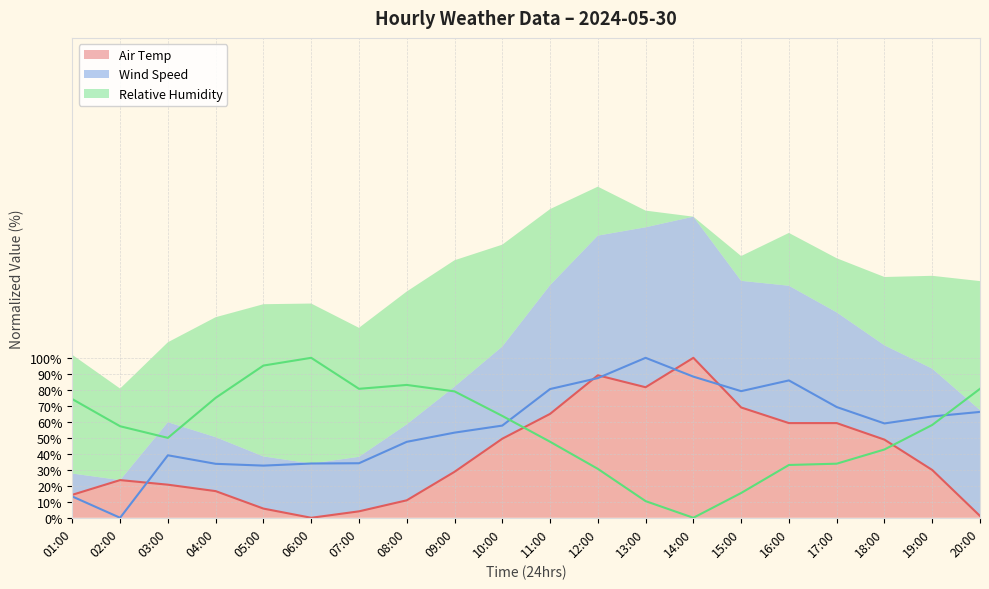

Between 11:00 and 13:00, which series saw the biggest shift?

Relative Humidity